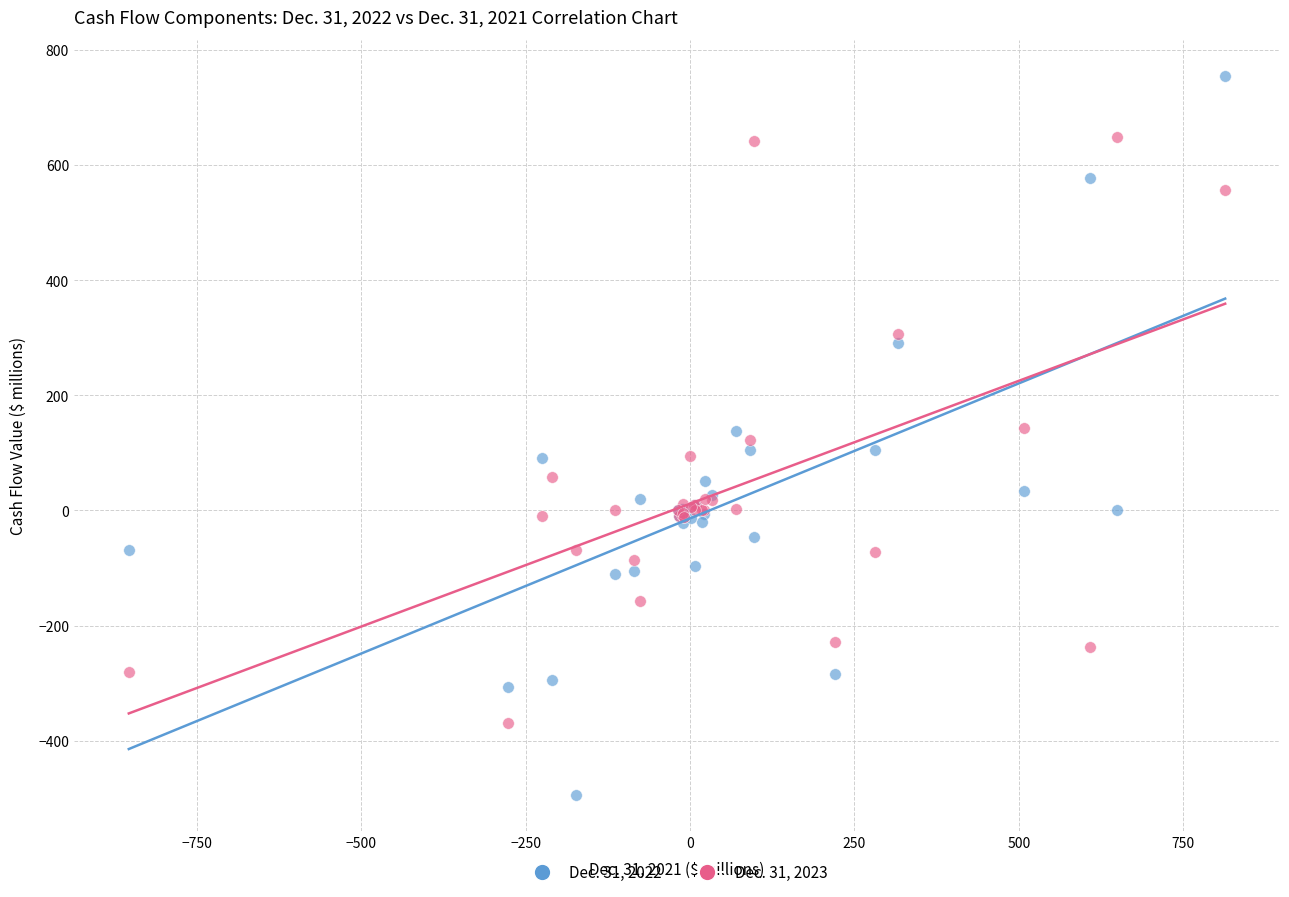

Which series has the widest spread of Y values?

Dec. 31, 2022